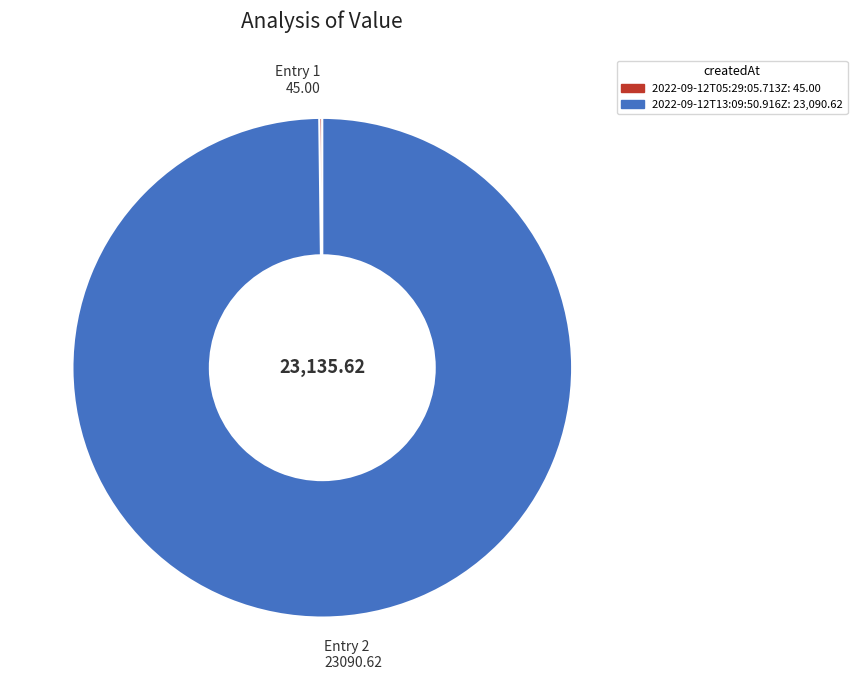

Is Entry 2 23090.62 the majority of the pie?

Yes